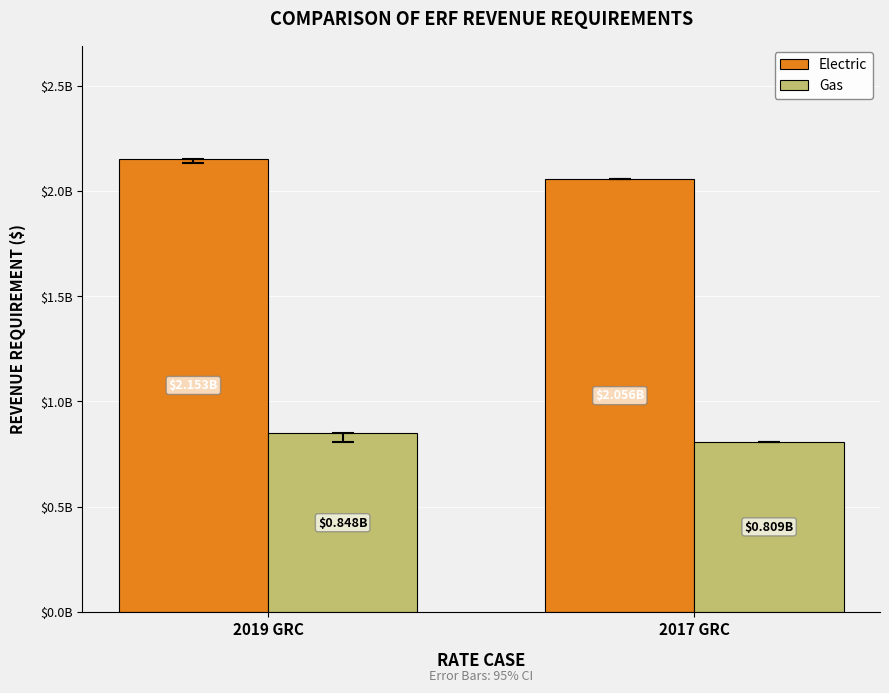

Which category has the highest value across all series?

2019 GRC